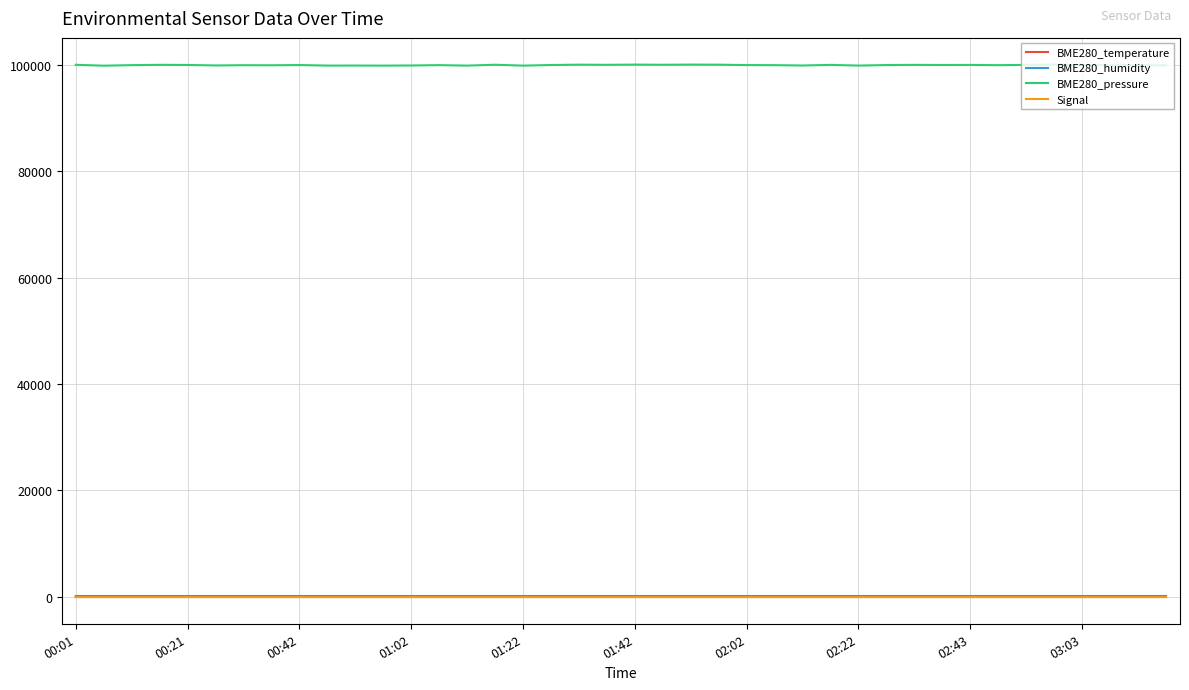

True or false: BME280_pressure and BME280_temperature intersect in this chart.

False